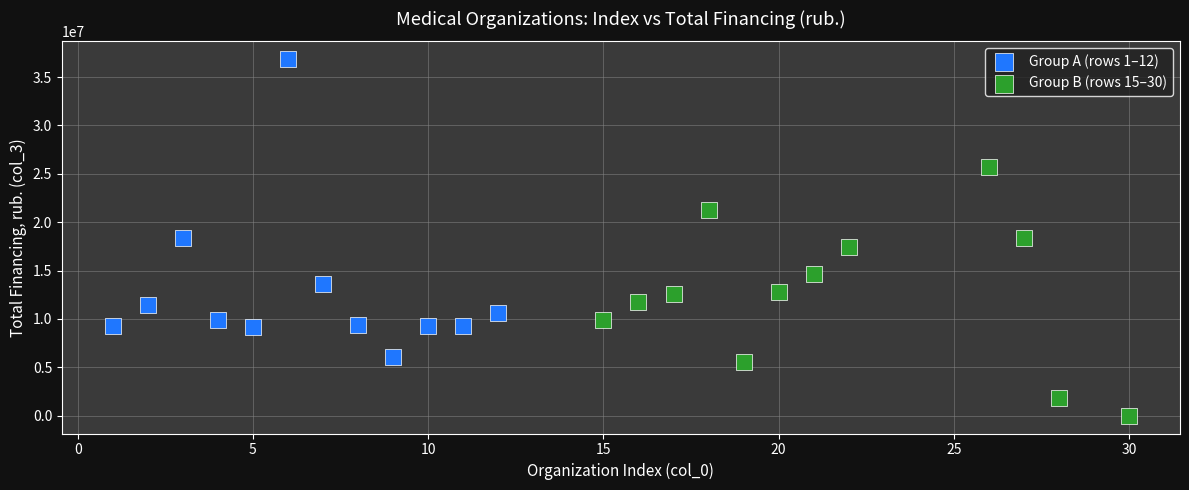

Which series reaches the minimum Y coordinate?

Group B (rows 15–30)